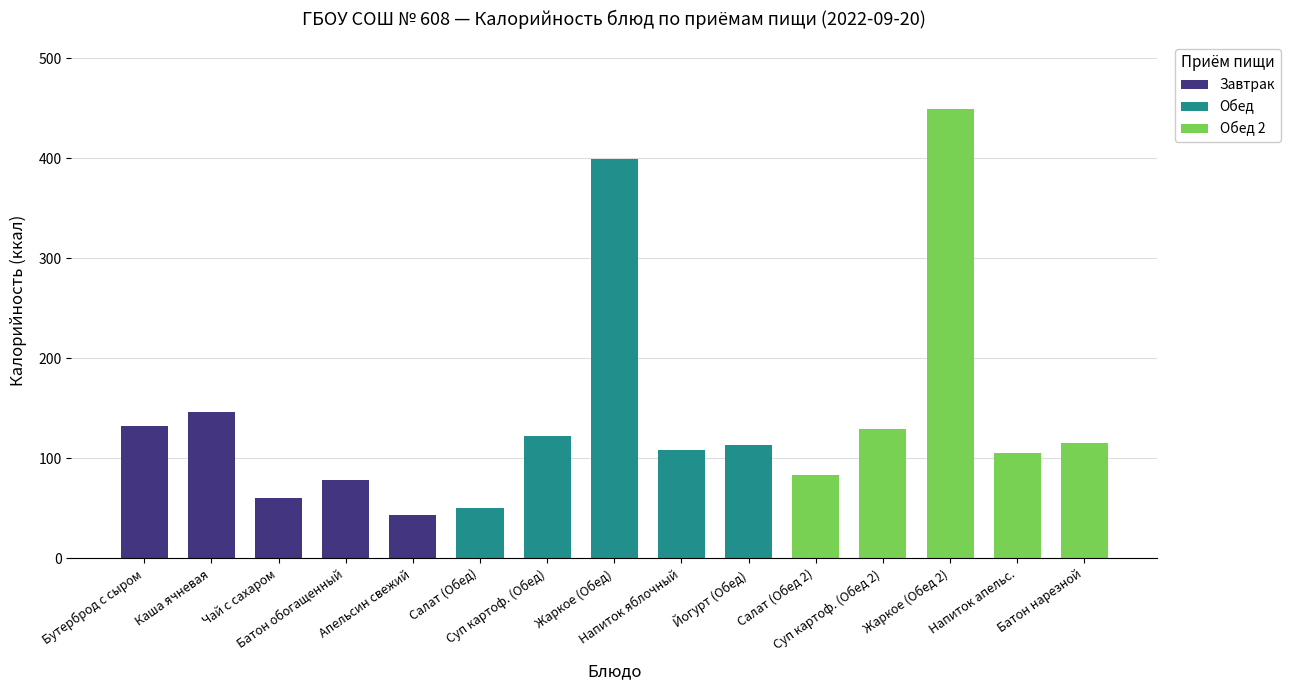

How many bars are there in total?

15